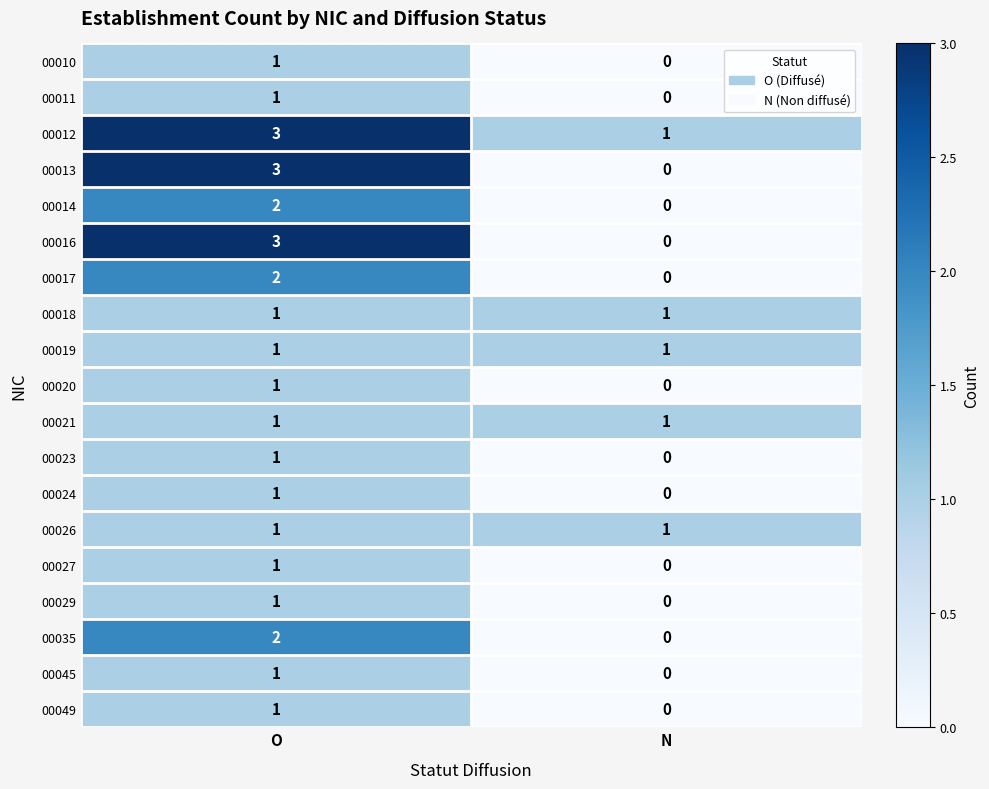

Which category has the highest value across all series?

O